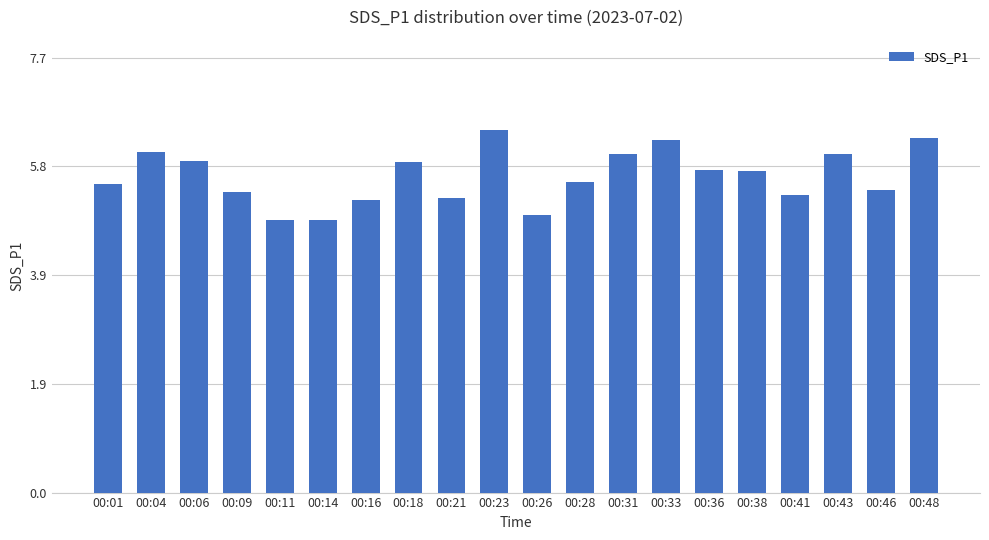

What is the difference between the maximum and minimum values?

1.6